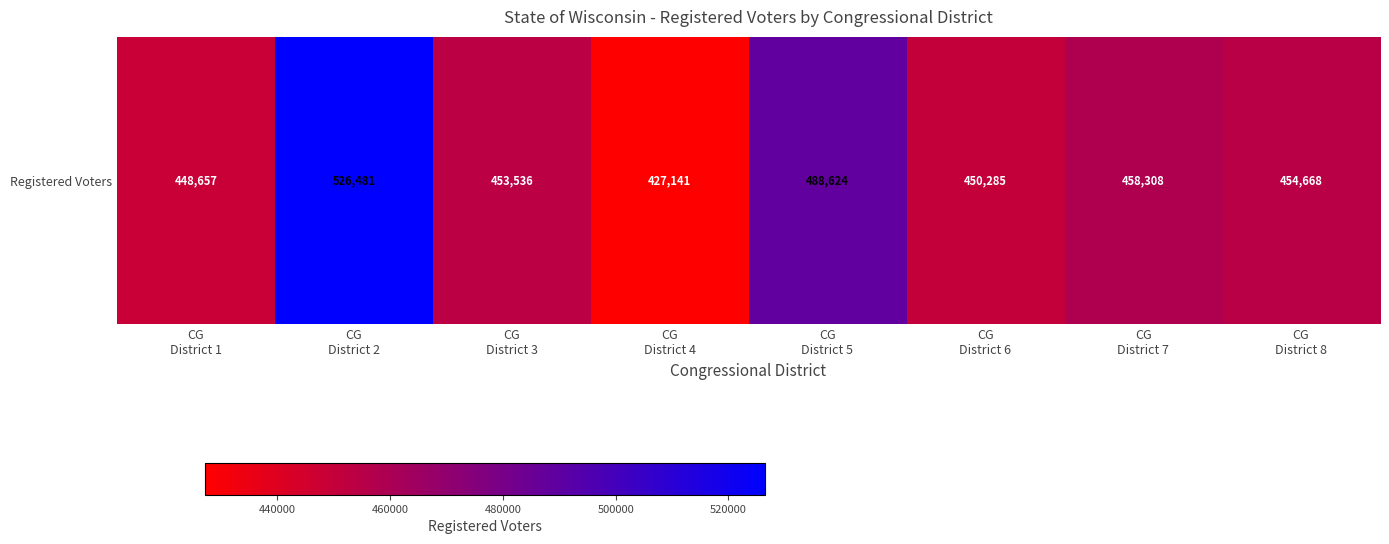

Where does the data first go above 454668?

CG
District 2